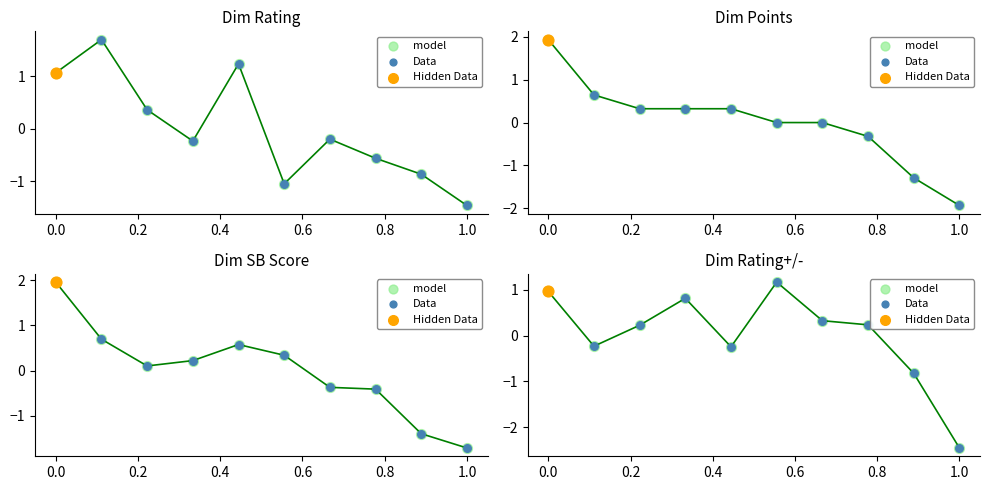

Which series has the largest total across all categories?

Rating